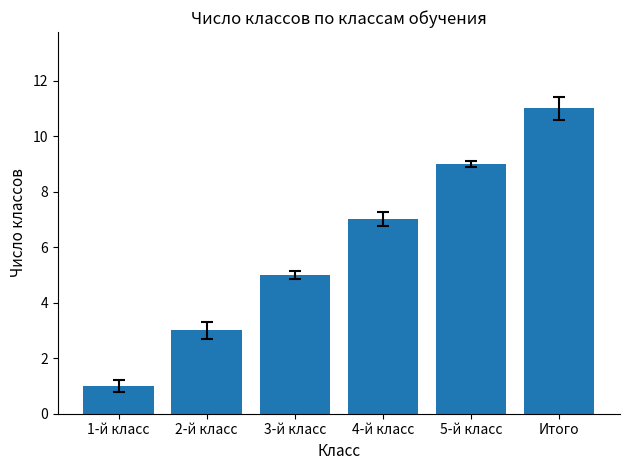

List the labels in order of value, largest first.

Итого, 5-й класс, 4-й класс, 3-й класс, 2-й класс, 1-й класс